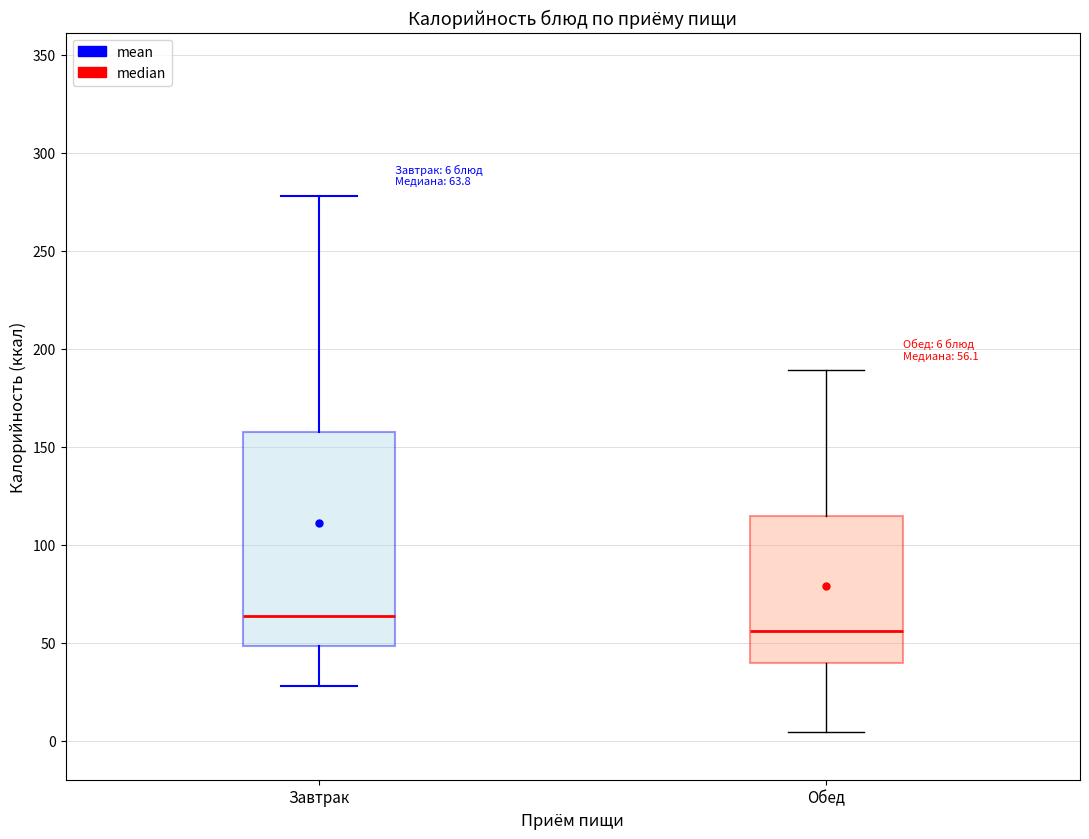

Which box has the lowest median line?

Обед